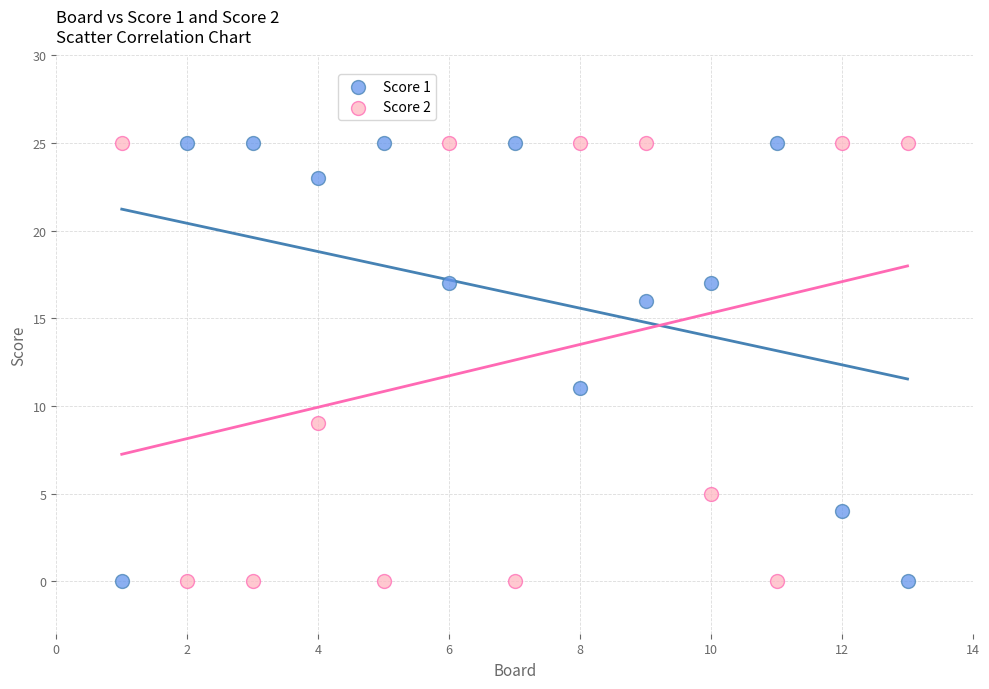

Across all series, what Y value is closest to 12?

11